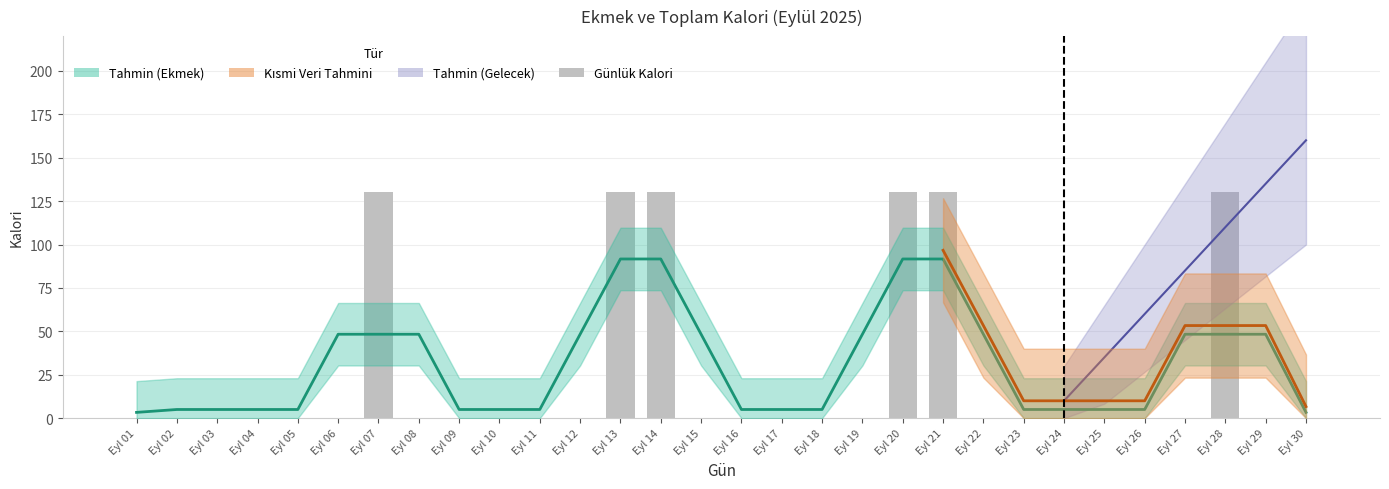

The chart shows a value of 0 at Eyl 09. True or false?

True